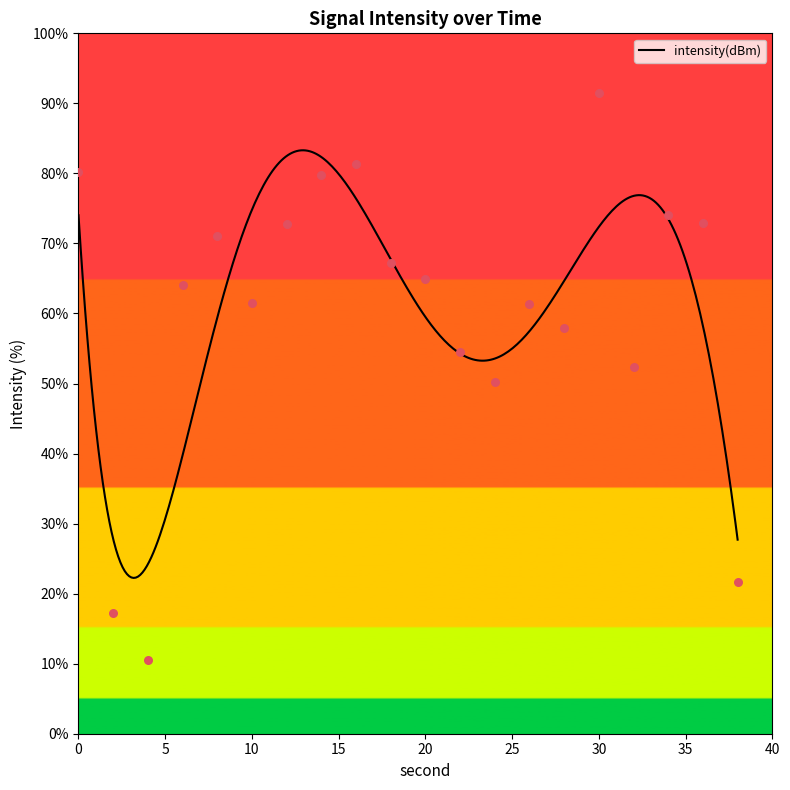

What is the ratio of the value at 38 to the value at 0?

0.3